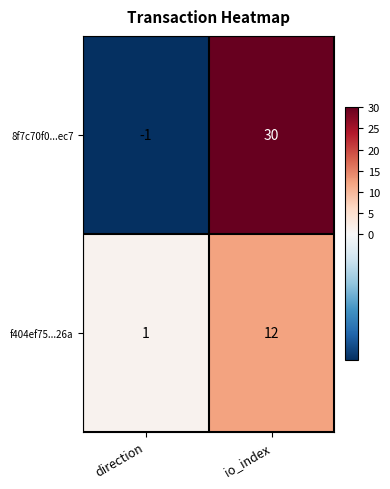

What is the difference between the highest and lowest values at io_index?

18